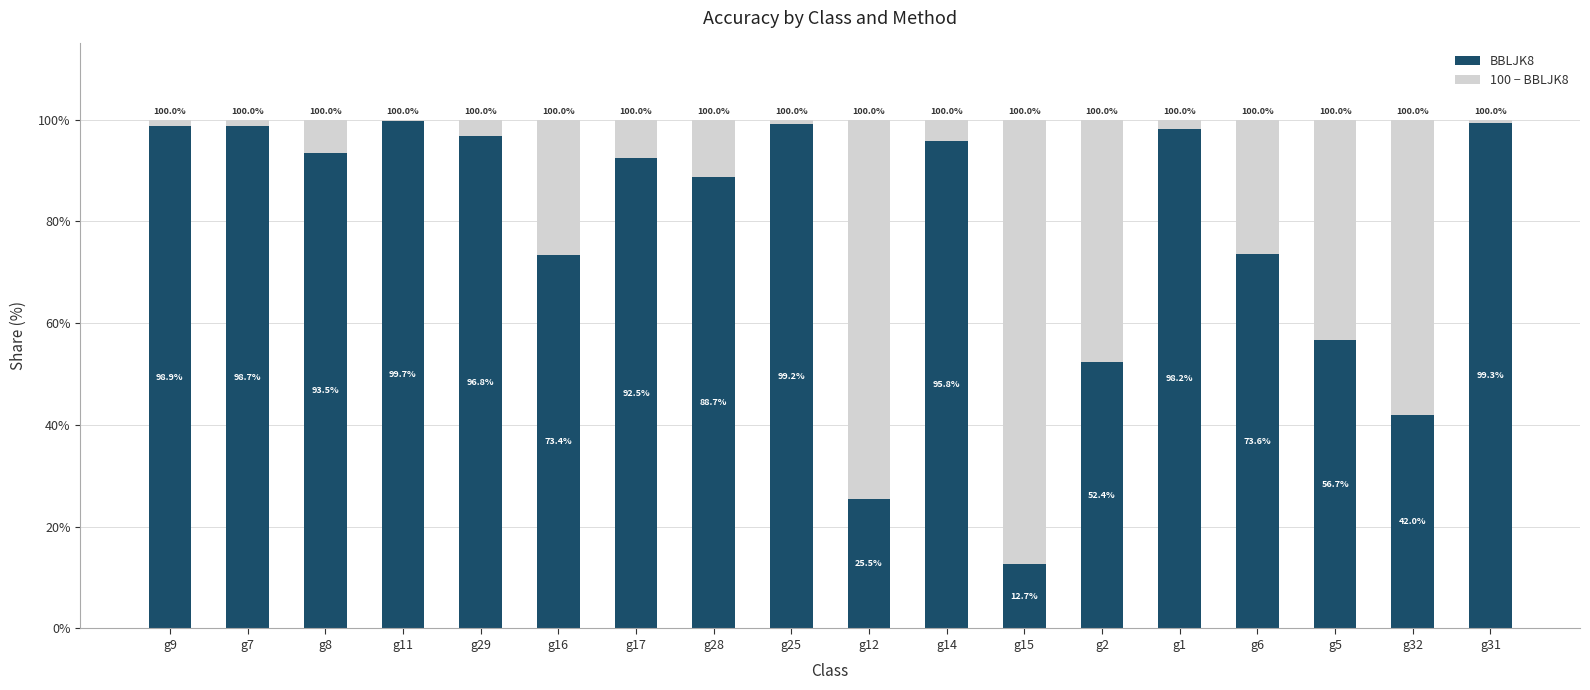

What is the total value across all series at g17?

100.0